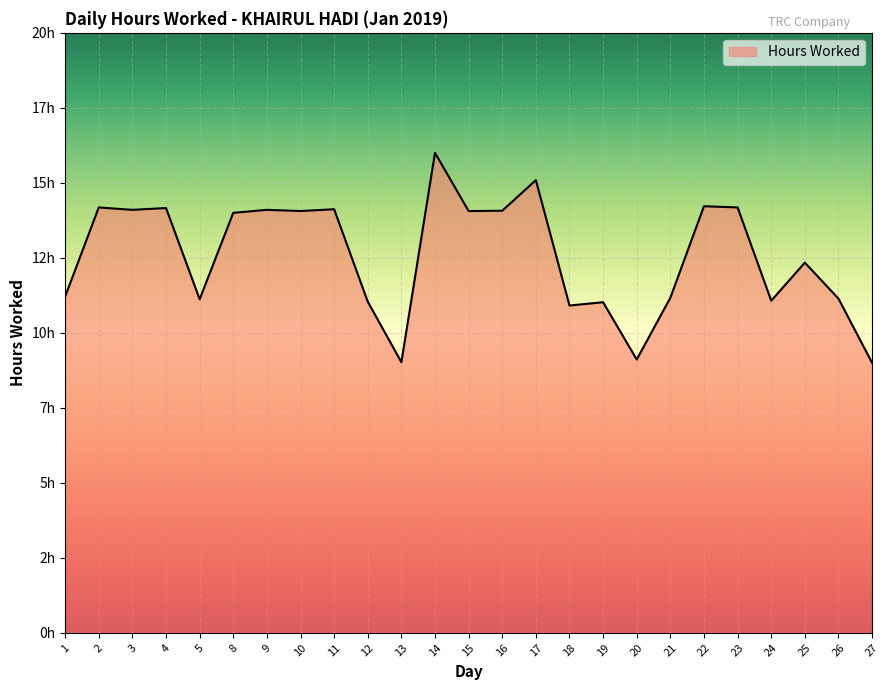

Does the chart display data point markers on the line(s)?

No